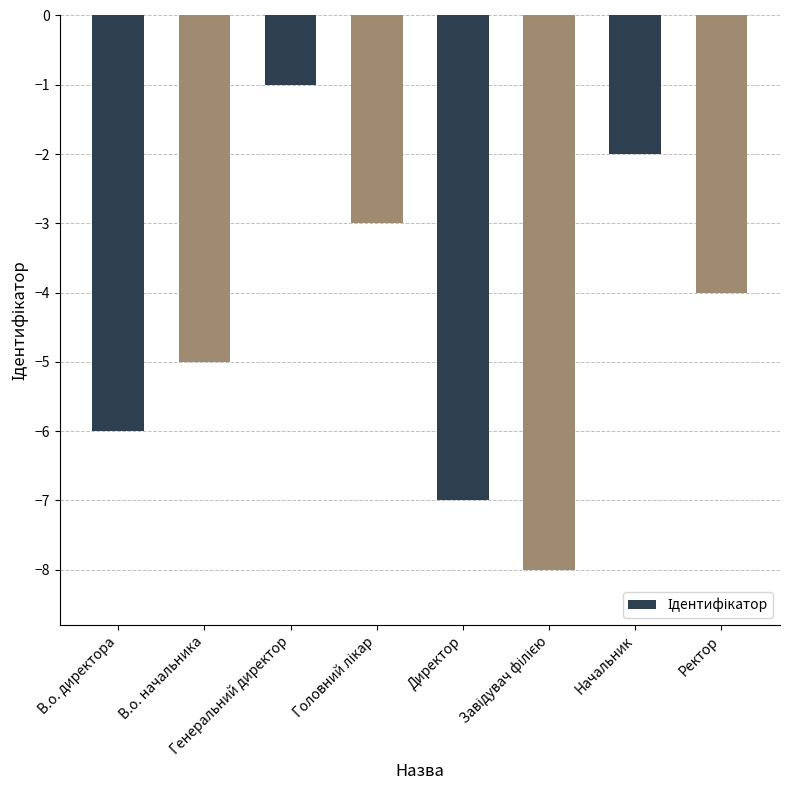

Where does the data first go above -4?

Генеральний директор